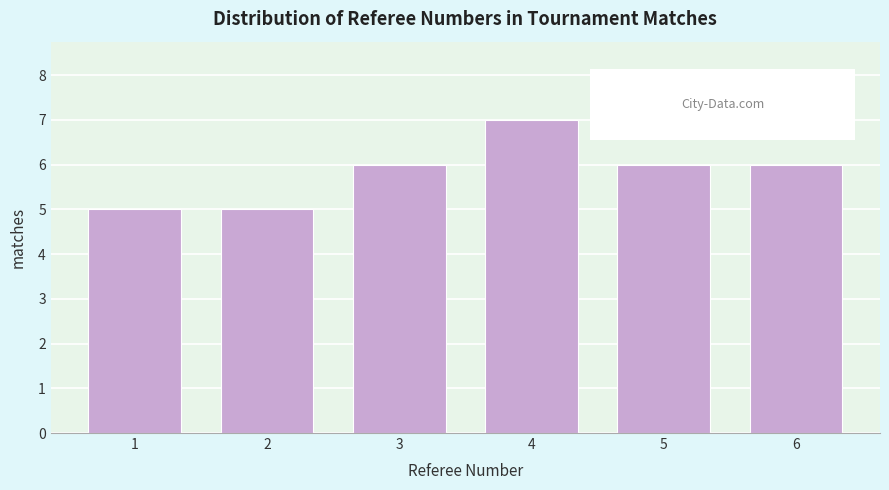

Reading left to right, list every bar in this chart as the range it spans on the x-axis followed by its height. The values are not printed on the chart, so give them approximately, as read against the axis.

0.5 to 1.5: 5
1.5 to 2.5: 5
2.5 to 3.5: 6
3.5 to 4.5: 7
4.5 to 5.5: 6
5.5 to 6.5: 6